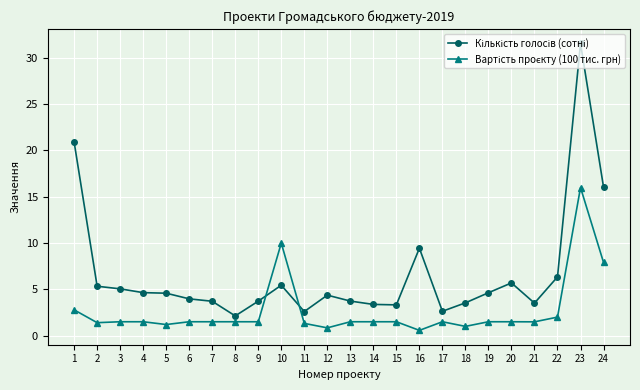

What is the maximum value shown in the chart?

31.5